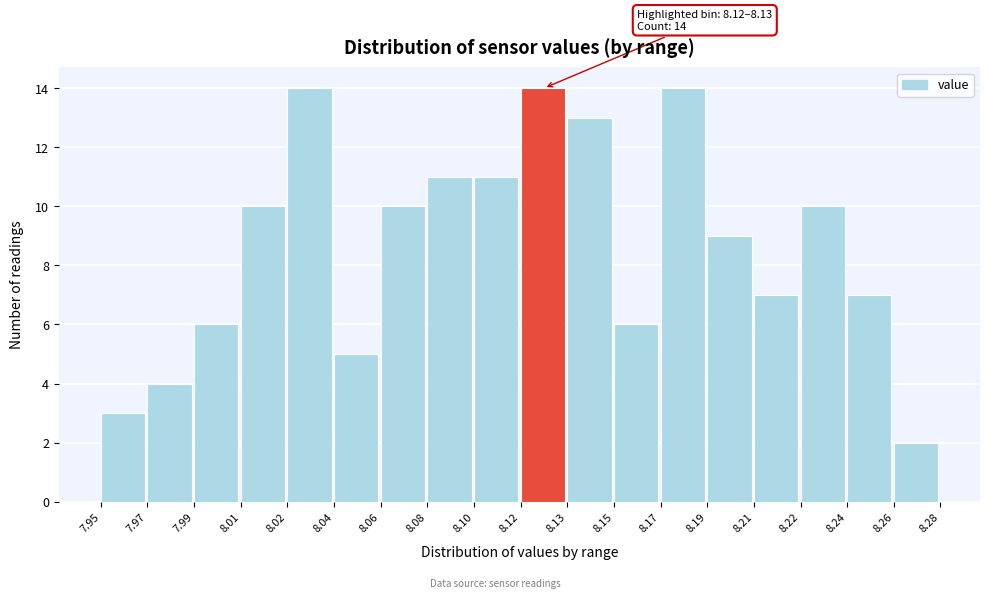

Reading left to right, transcribe all the data shown in this chart.

3	4	6	10	14	5	10	11	11	14	13	6	14	9	7	10	7	2